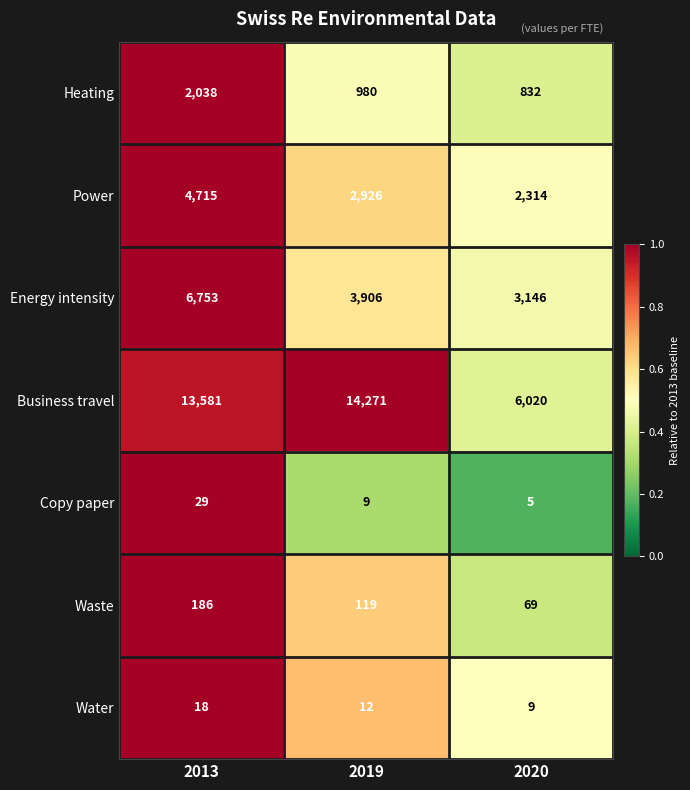

Reading left to right, extract all data points from this chart.

Heating: 2038	980	832
Power: 4715	2926	2314
Energy intensity: 6753	3906	3146
Business travel: 13581	14271	6020
Copy paper: 29	9	5
Waste: 186	119	69
Water: 18	12	9